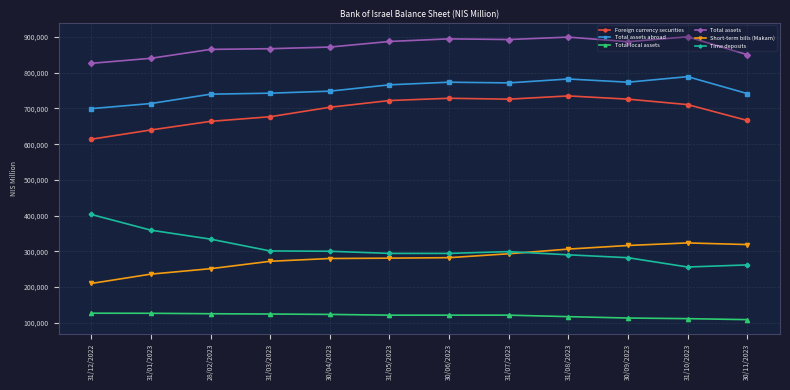

True or false: Time deposits and Foreign currency securities cross at least once.

False